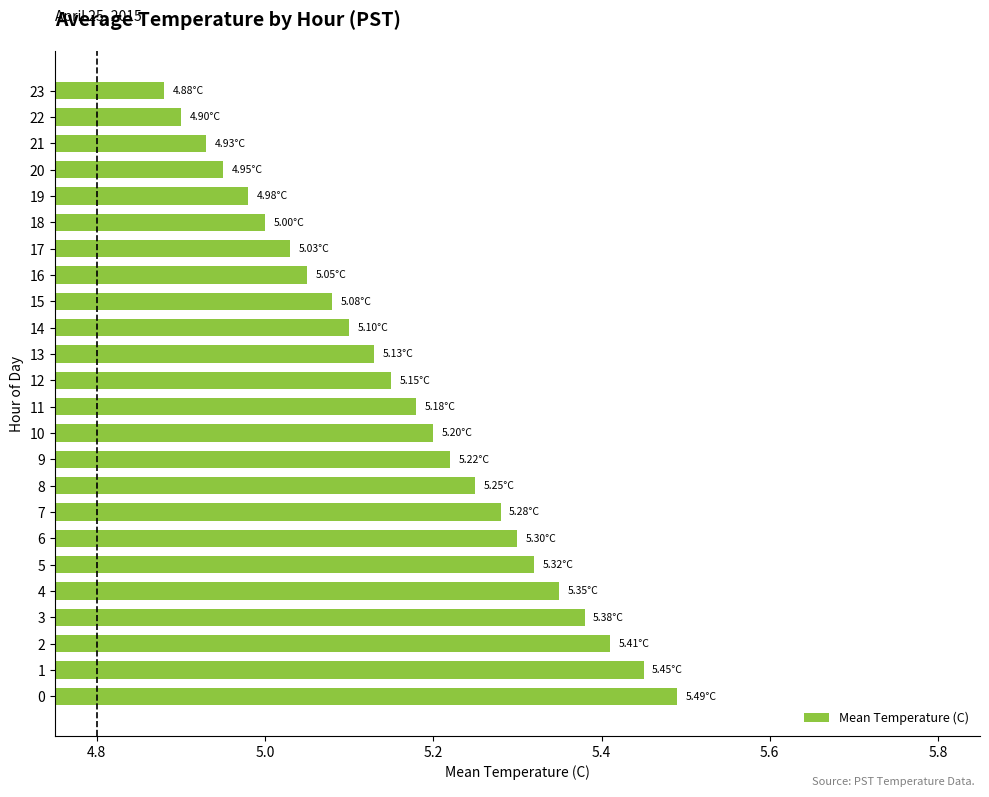

What is the sum of the values at 3 and 15?

10.5